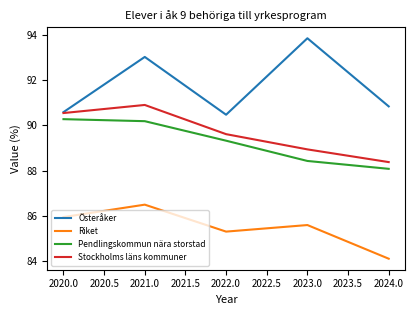

What is the total value across all series at 2021.0?

360.6